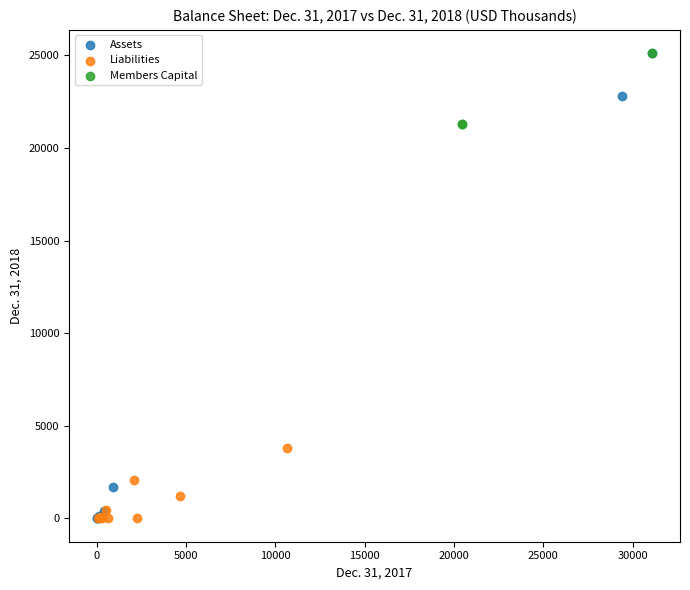

Which series has the widest spread of Y values?

Assets